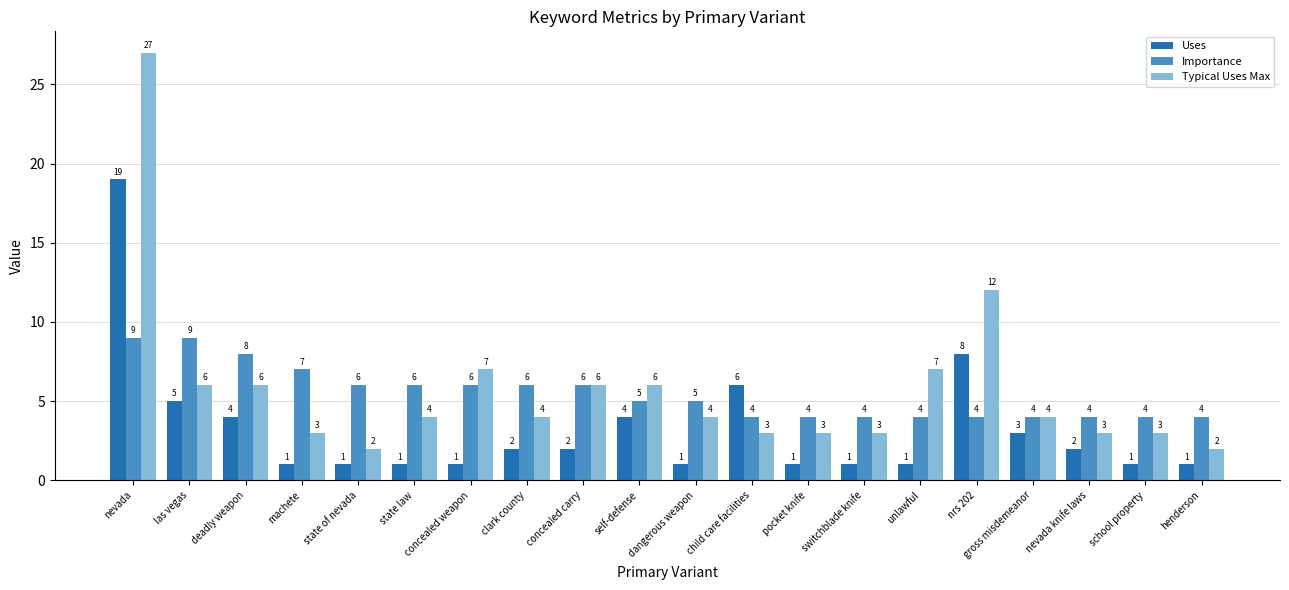

What is the difference between the highest and lowest values at unlawful?

6